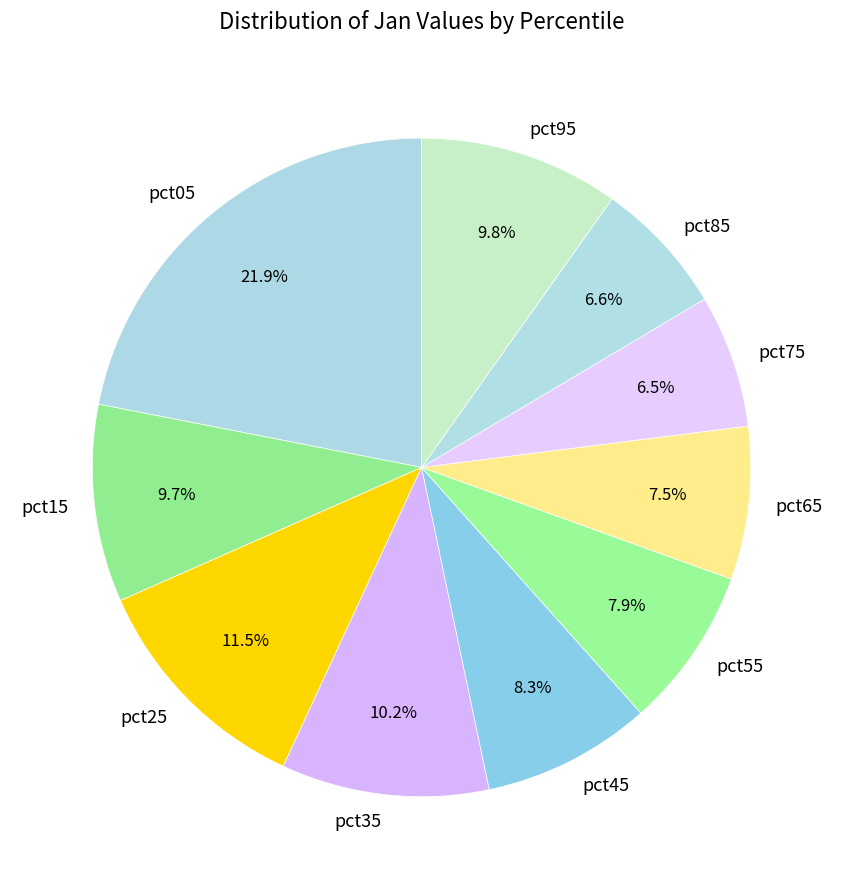

Which category has the biggest portion of the pie?

pct05